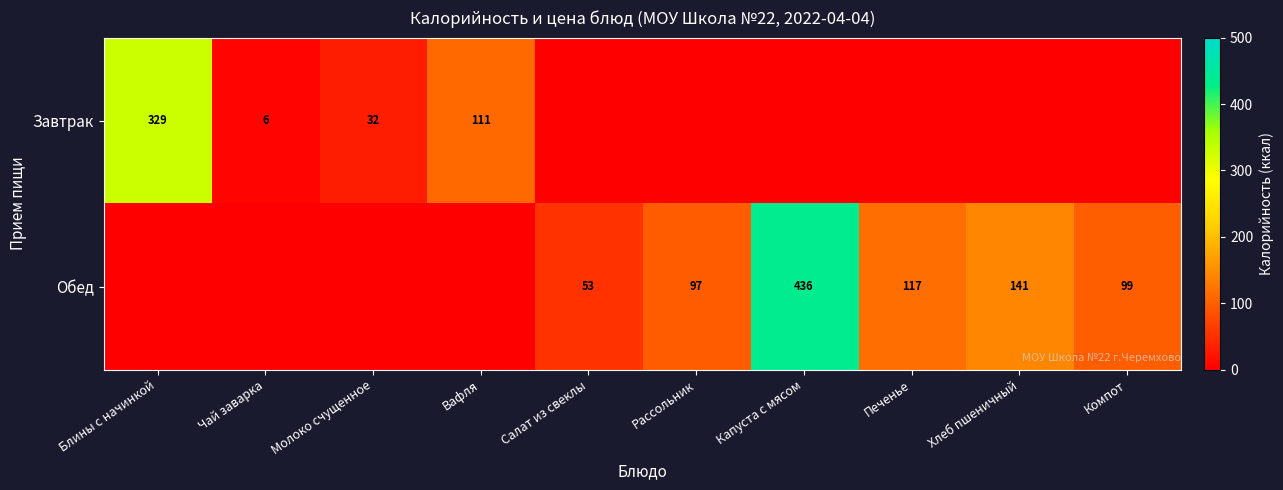

The Завтрак series shows 6 at Чай заварка. True or false?

True